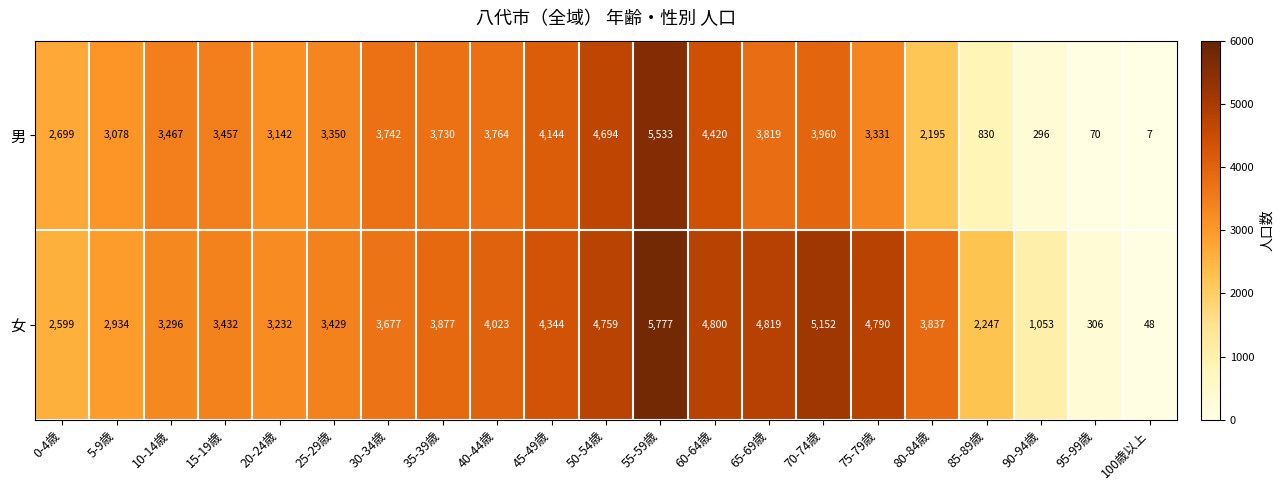

How many values in the 男 series are below 3457?

10